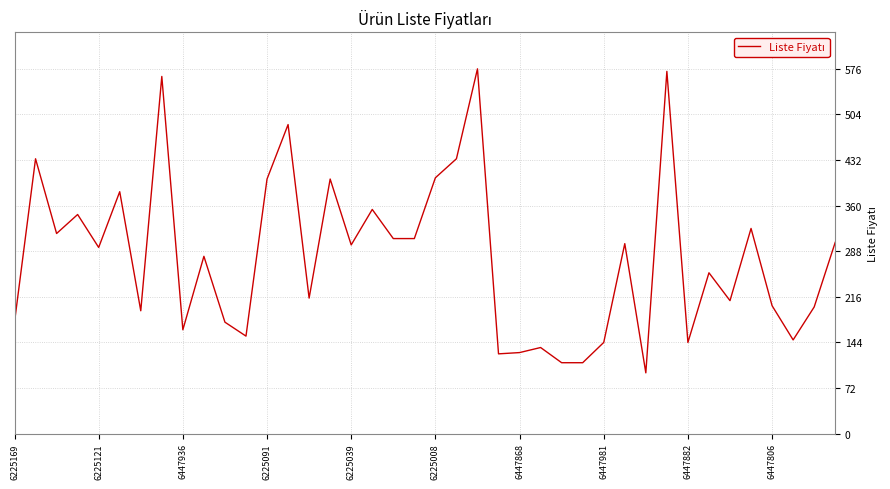

What is the minimum value shown in the chart?

96